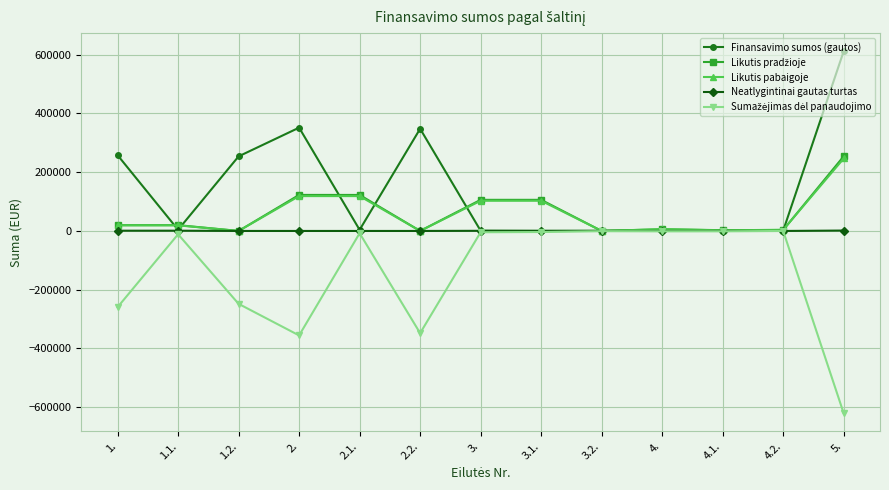

At which category is the sum across all series the highest?

5.